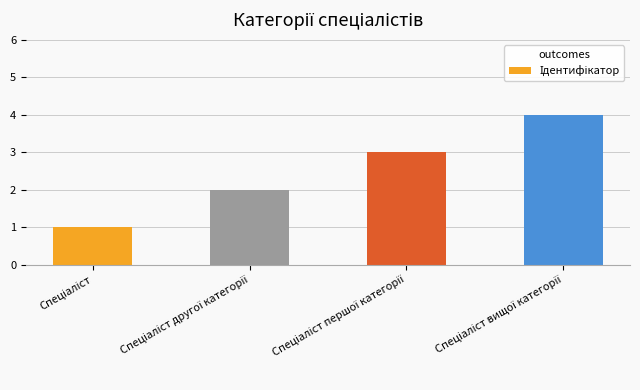

What is the difference between the maximum and minimum values?

3